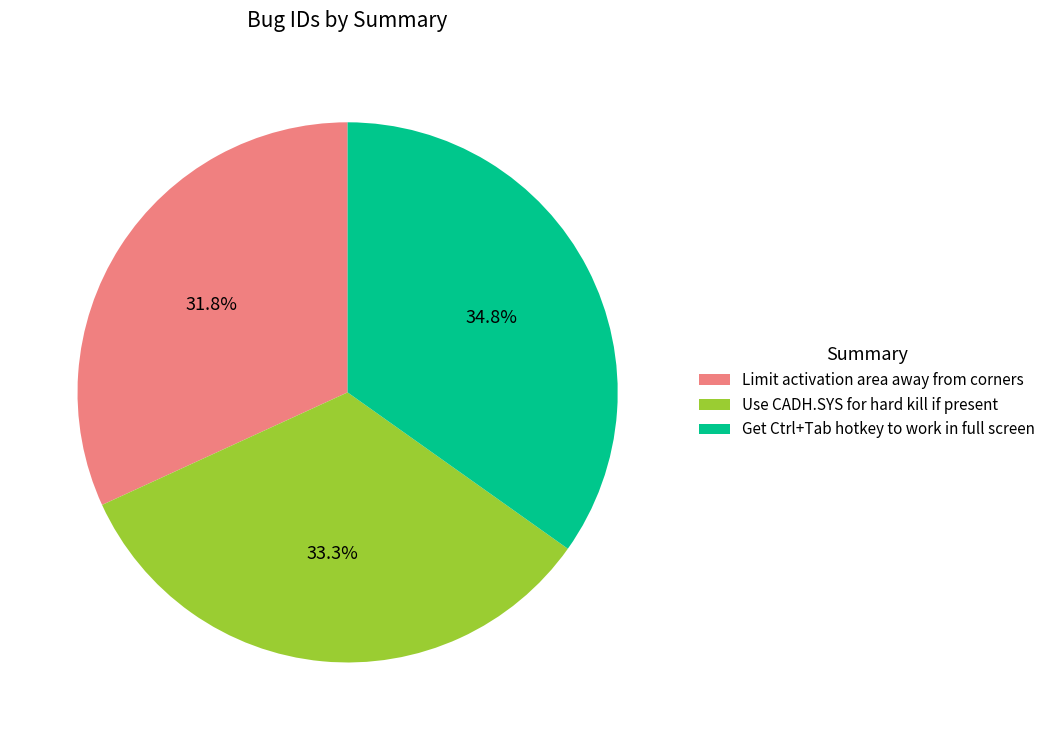

The Limit activation area away from corners slice represents 46% of the pie. True or false?

False